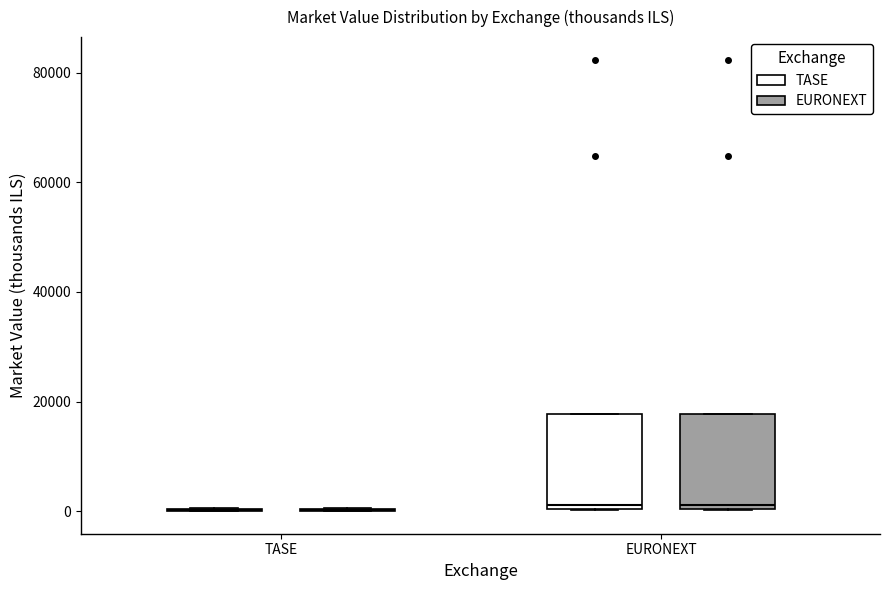

Reading left to right, read every box against the y-axis: the position of its median line, the range the box covers, and the ends of its whiskers. The values are not printed on the chart, so give them approximately, as read against the axis.

TASE (TASE): box collapsed to a line at 0, whiskers 0 to 0
TASE (EURONEXT): box collapsed to a line at 0, whiskers 0 to 0
EURONEXT (TASE): median 2000, box 0 to 18000, whiskers 0 to 18000
EURONEXT (EURONEXT): median 2000, box 0 to 18000, whiskers 0 to 18000